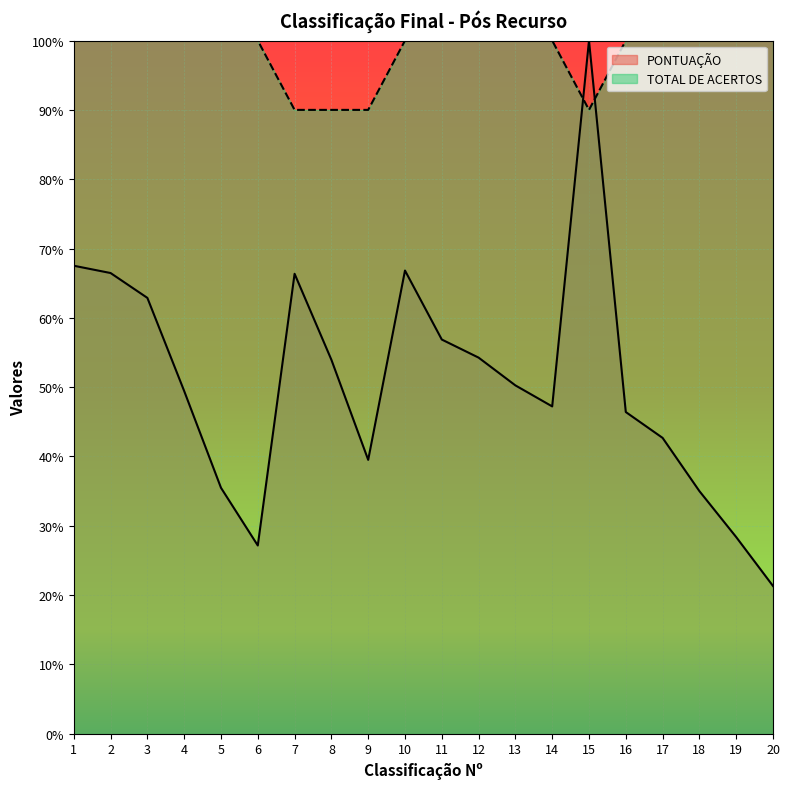

What is the average value of the TOTAL DE ACERTOS series?

98.0